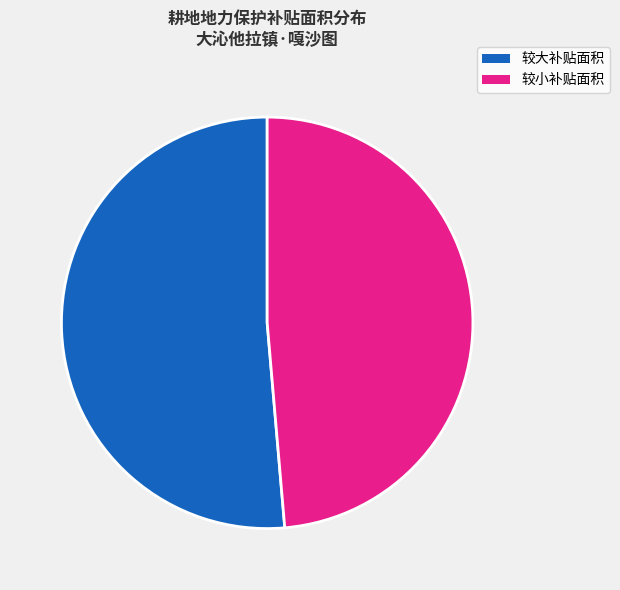

Approximately how many times larger is the value at 较小补贴面积 compared to 较大补贴面积?

0.9